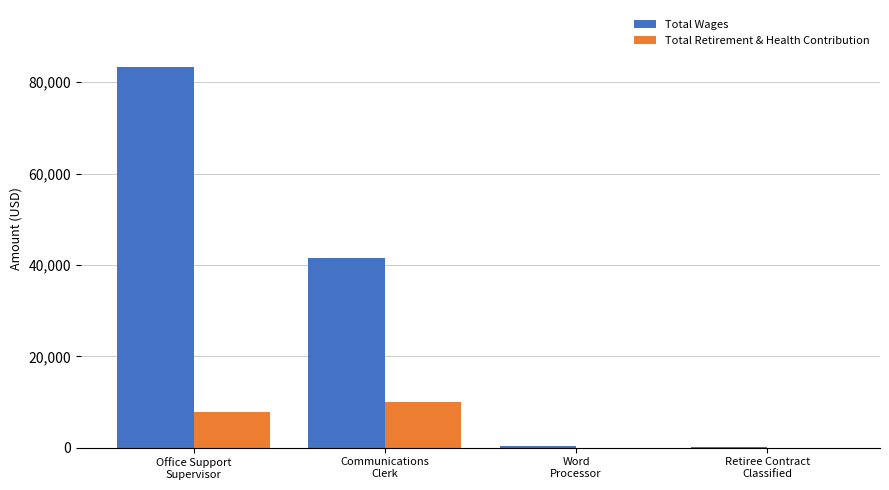

What are all the series names shown in the legend?

Total Wages, Total Retirement & Health Contribution